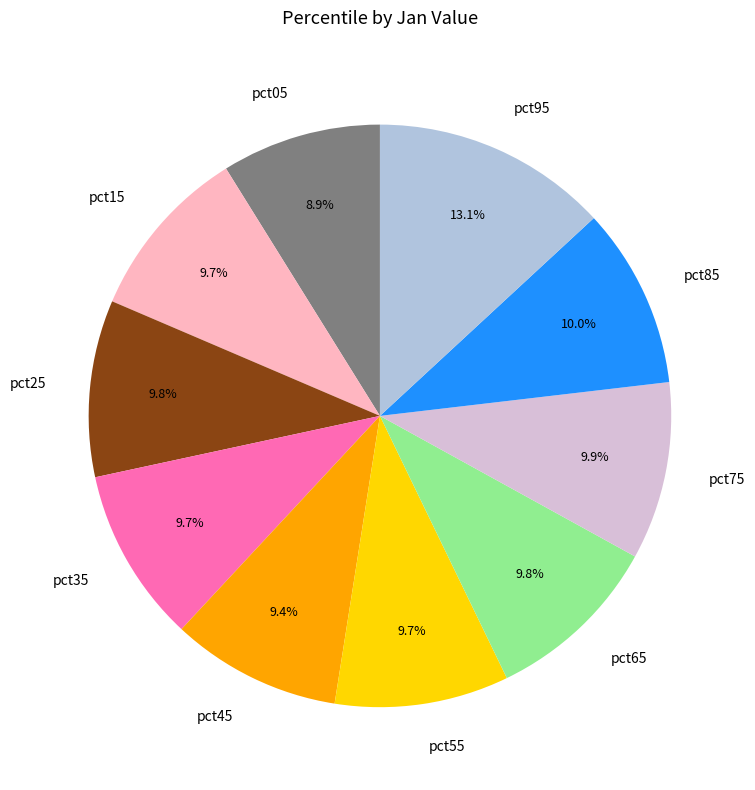

To the nearest percent, what percentage of the pie is pct05?

9%